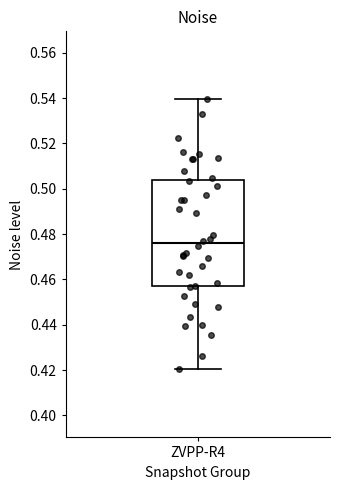

Transcribe this box plot: give where the median line is, the range the box spans, and where the two whiskers end, as read against the y-axis. The values are not printed on the chart, so give them approximately, as read against the axis.

median 0.476, box 0.456 to 0.504, whiskers 0.420 to 0.540